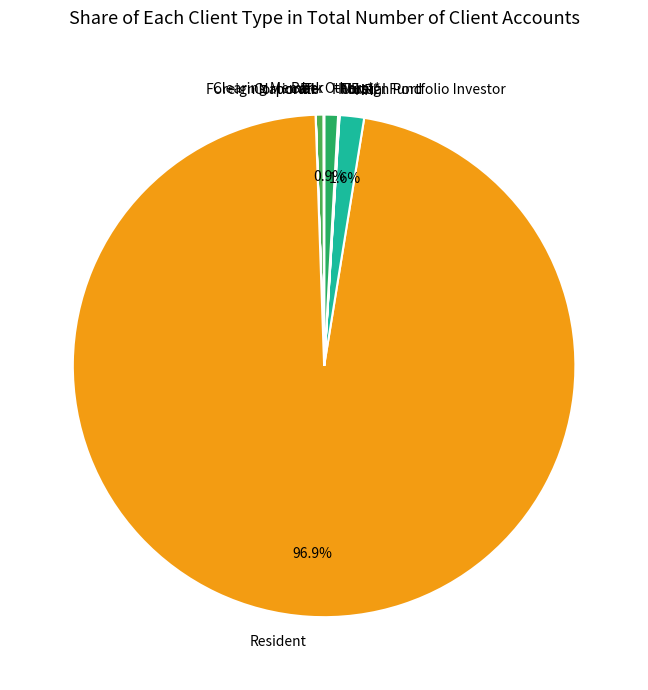

To the nearest percent, what percentage of the pie is Resident?

97%